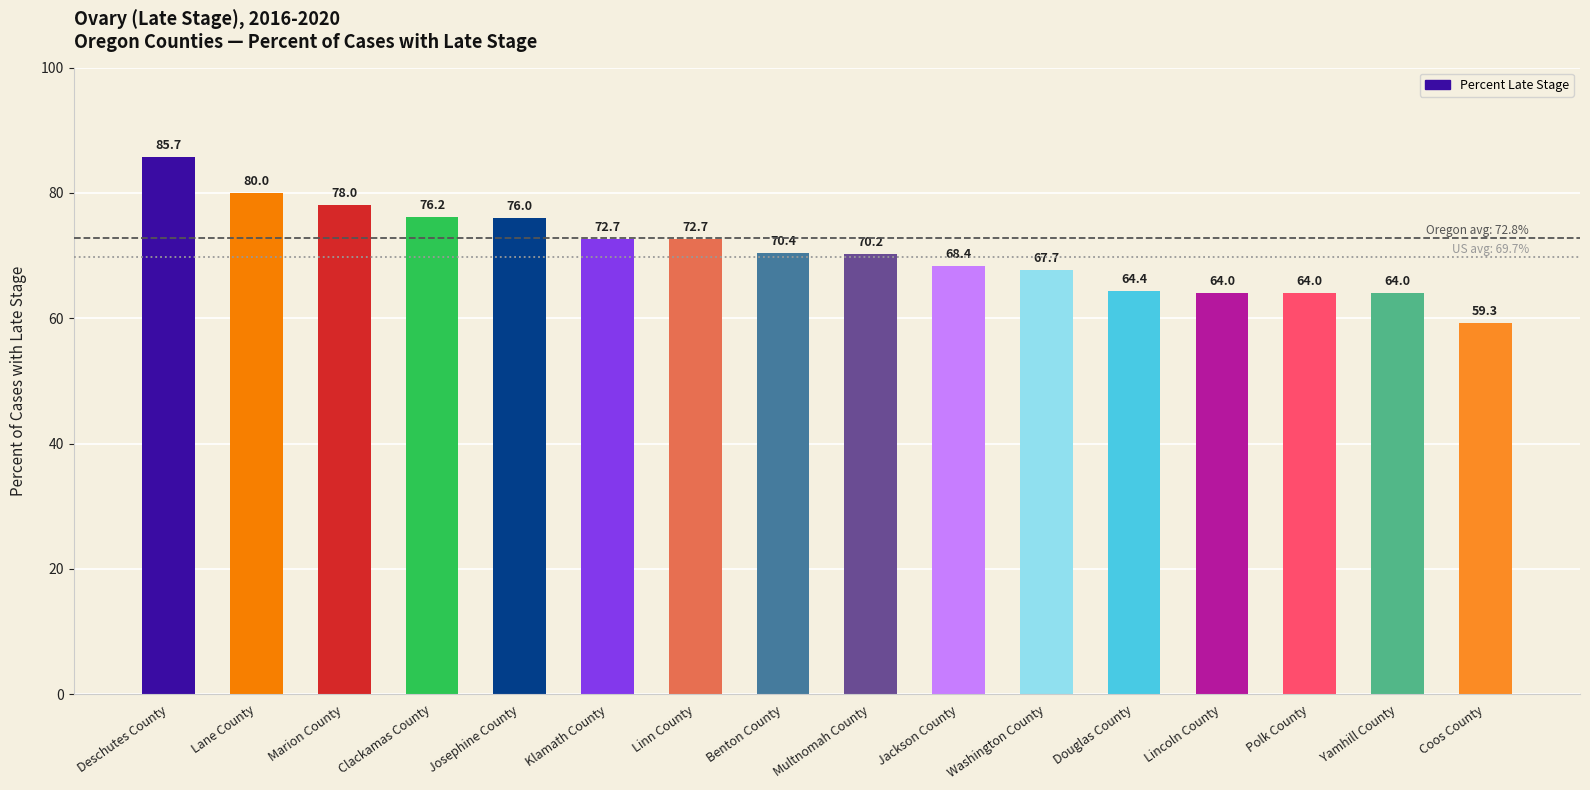

What is the ratio of the value at Lane County to the value at Deschutes County?

0.9